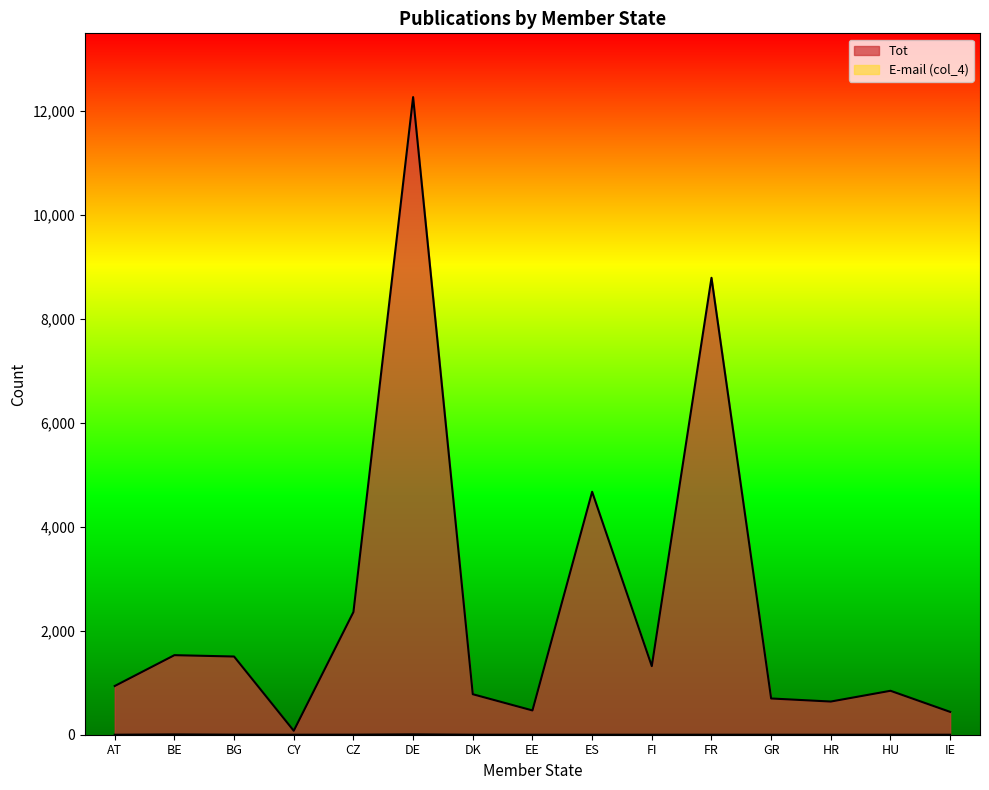

How many values in the Tot series are below 937?

7